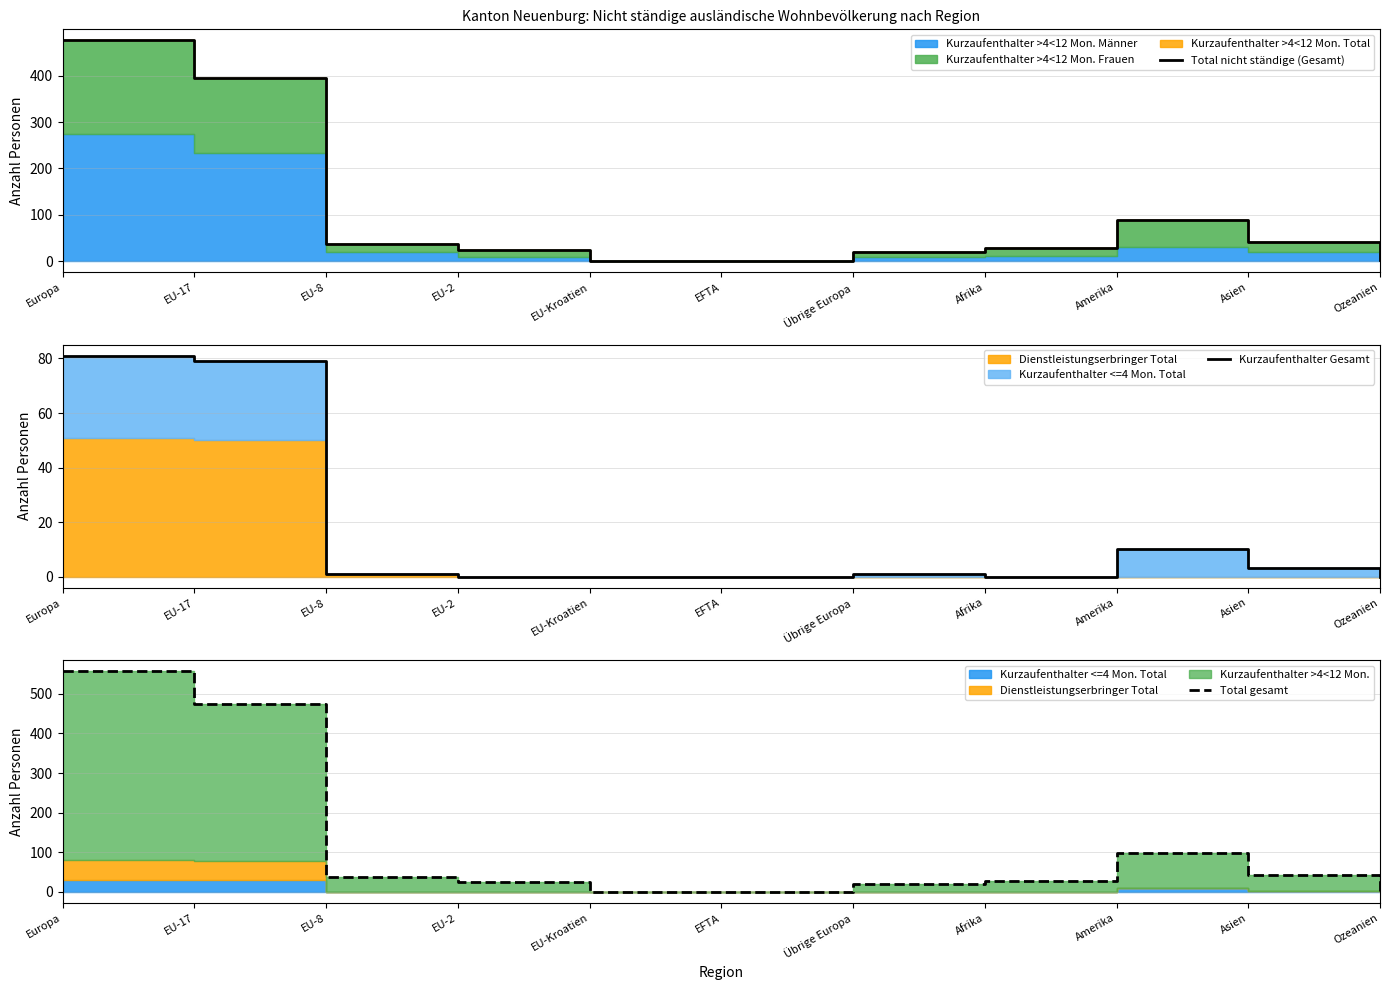

At how many categories does at least one series exceed 92?

3